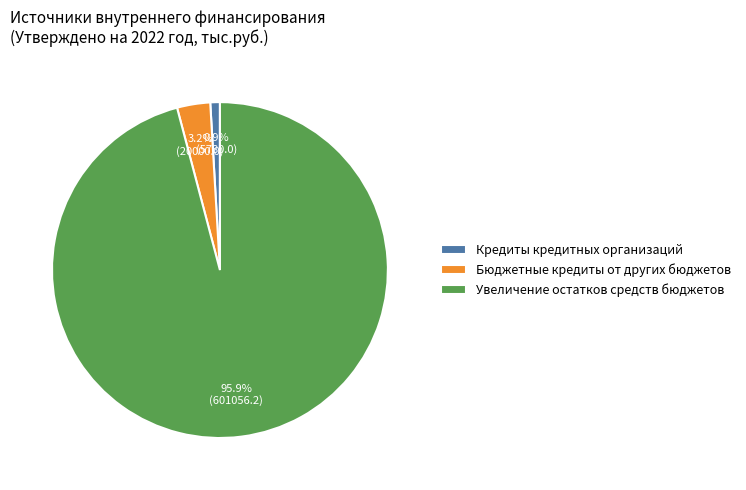

What is the largest slice in the pie chart?

Увеличение остатков средств бюджетов